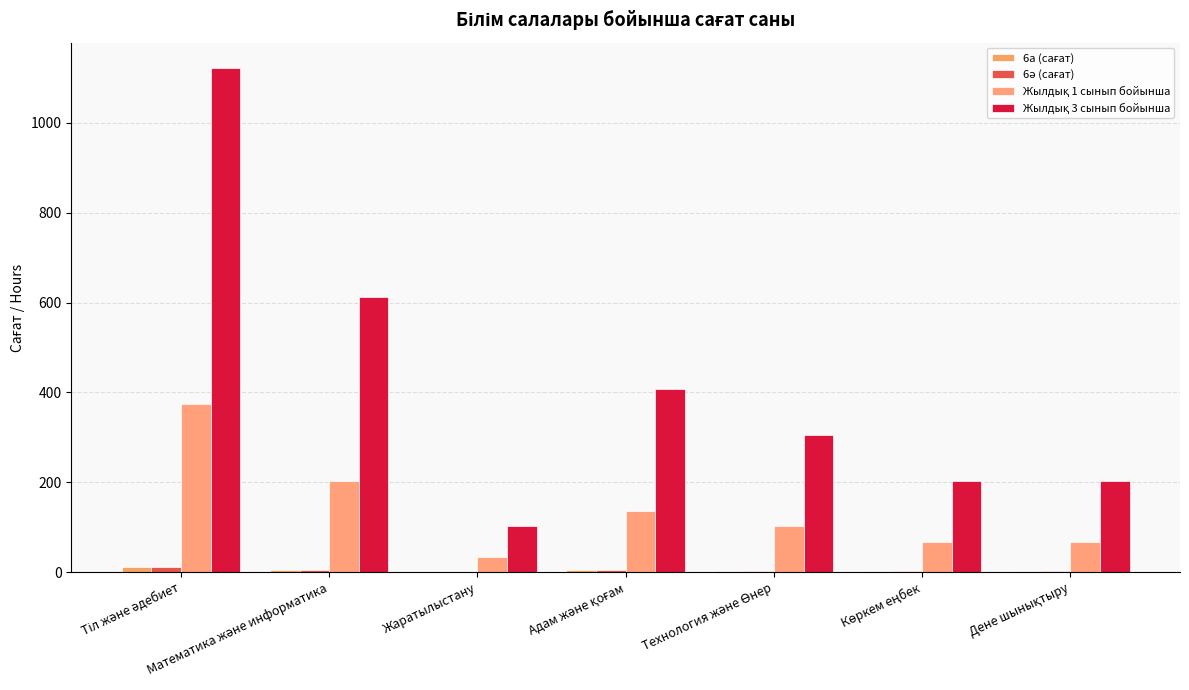

What is the label of the 5th bar from the right?

Жаратылыстану